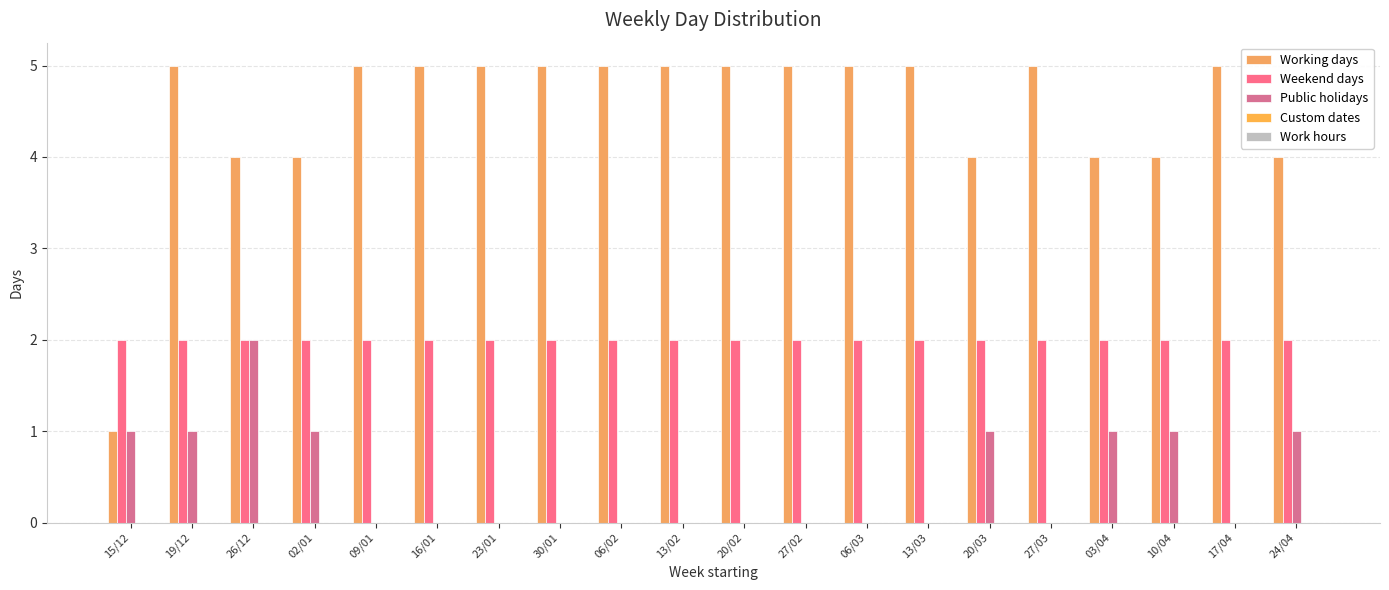

How many distinct data groups are displayed?

3